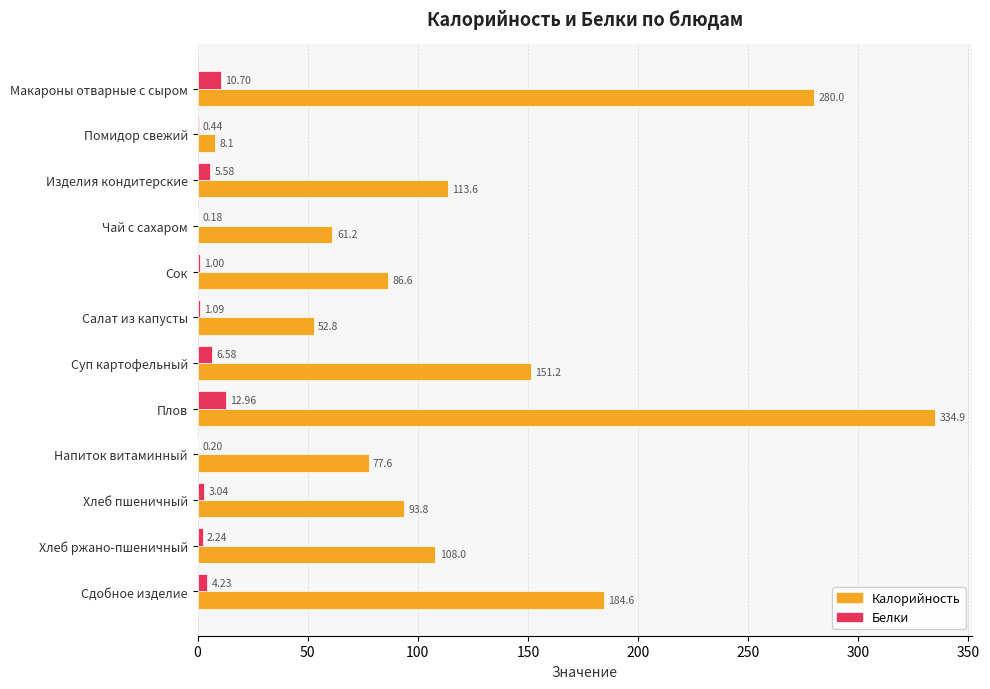

Is the value of Белки at Хлеб пшеничный greater than the value of Калорийность at Макароны отварные с сыром?

No